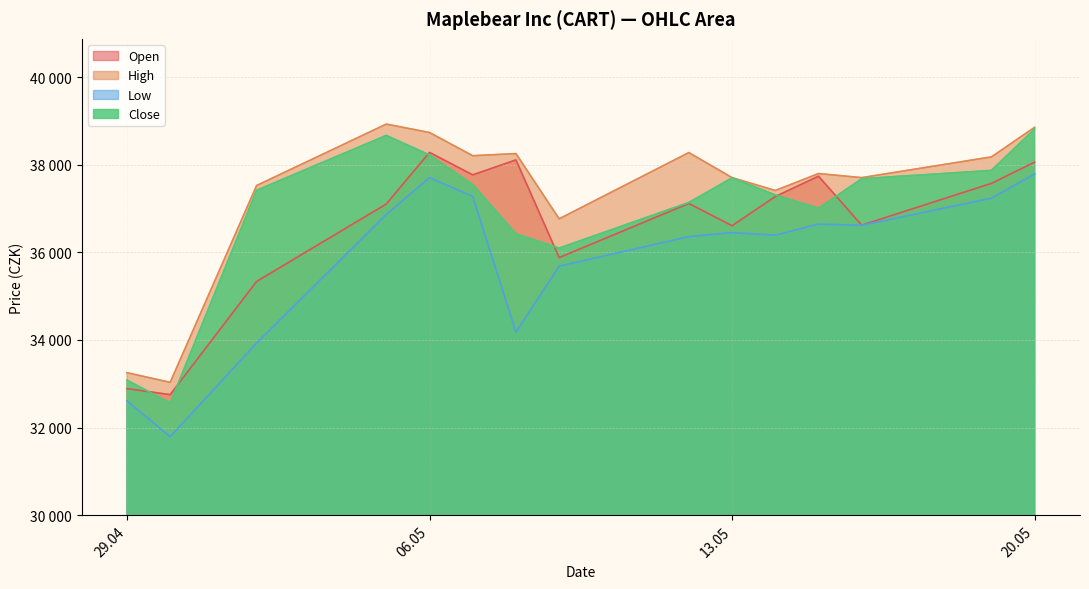

What is the average value of the Open series?

36607